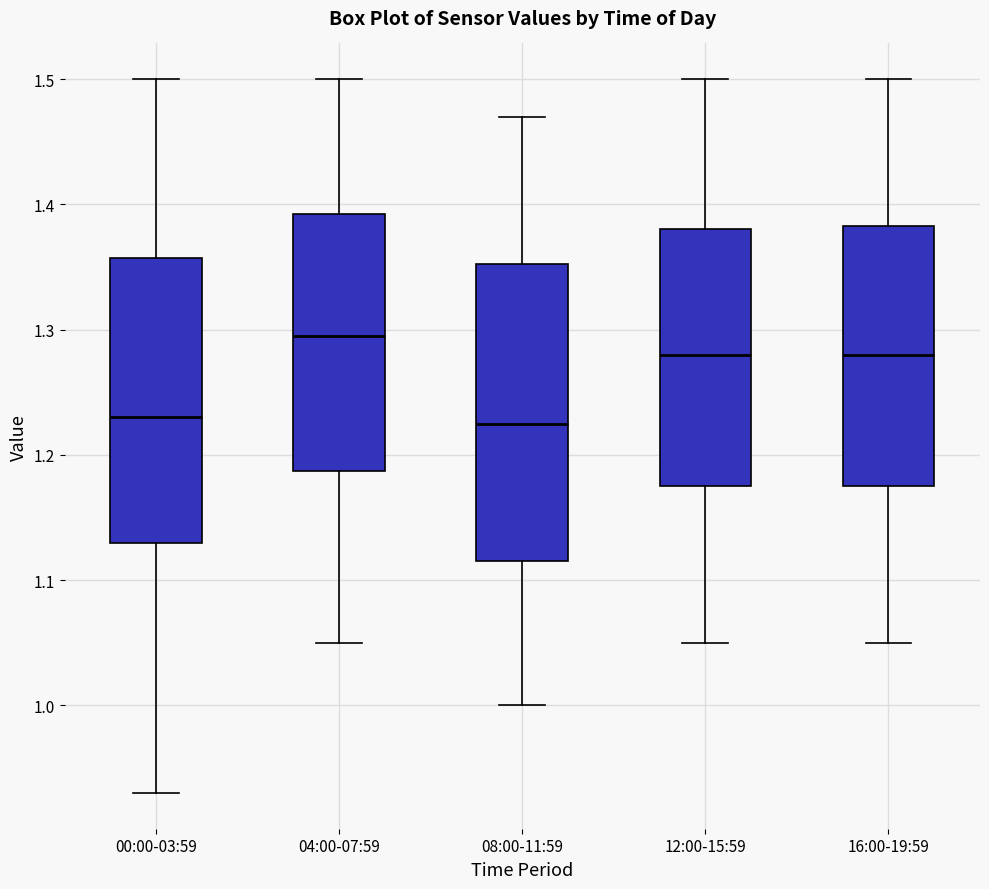

Reading left to right, read every box against the y-axis: the position of its median line, the range the box covers, and the ends of its whiskers. The values are not printed on the chart, so give them approximately, as read against the axis.

00:00-03:59: median 1.23, box 1.13 to 1.36, whiskers 0.93 to 1.50
04:00-07:59: median 1.30, box 1.19 to 1.39, whiskers 1.05 to 1.50
08:00-11:59: median 1.23, box 1.12 to 1.35, whiskers 1.00 to 1.47
12:00-15:59: median 1.28, box 1.18 to 1.38, whiskers 1.05 to 1.50
16:00-19:59: median 1.28, box 1.18 to 1.38, whiskers 1.05 to 1.50